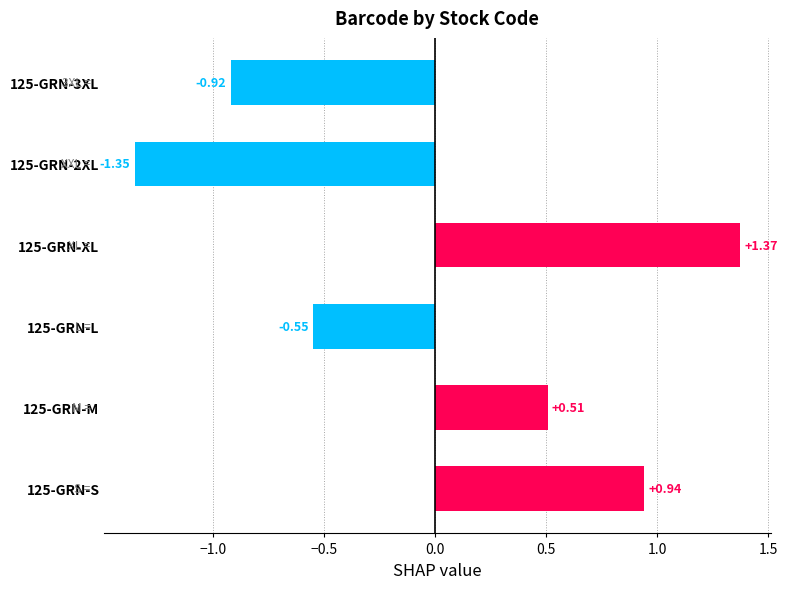

List the labels in order of value, largest first.

125-GRN-XL, 125-GRN-S, 125-GRN-M, 125-GRN-L, 125-GRN-3XL, 125-GRN-2XL